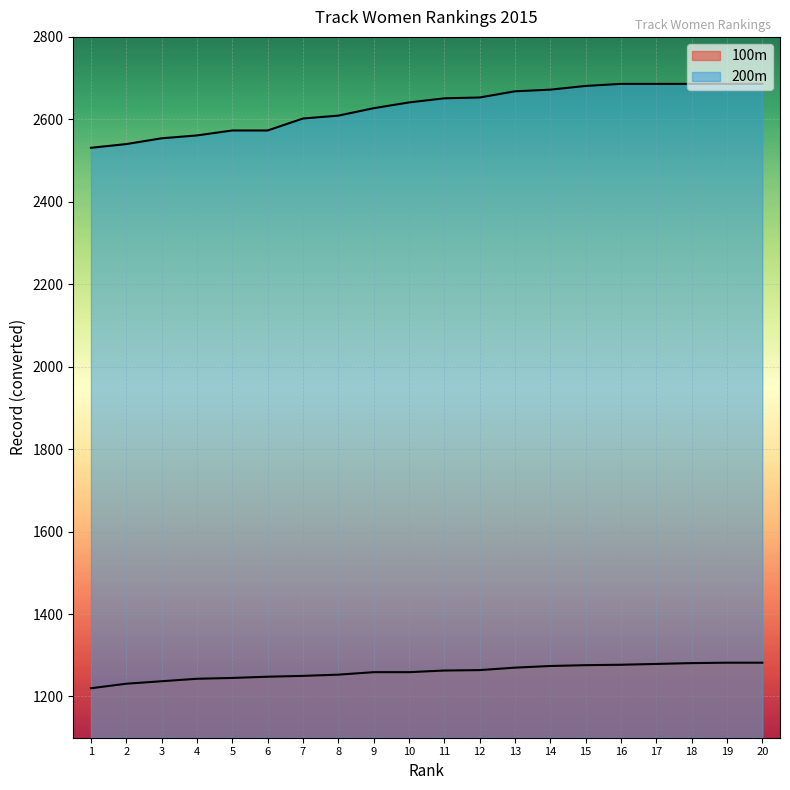

How many data points in 100m are above 1263?

9